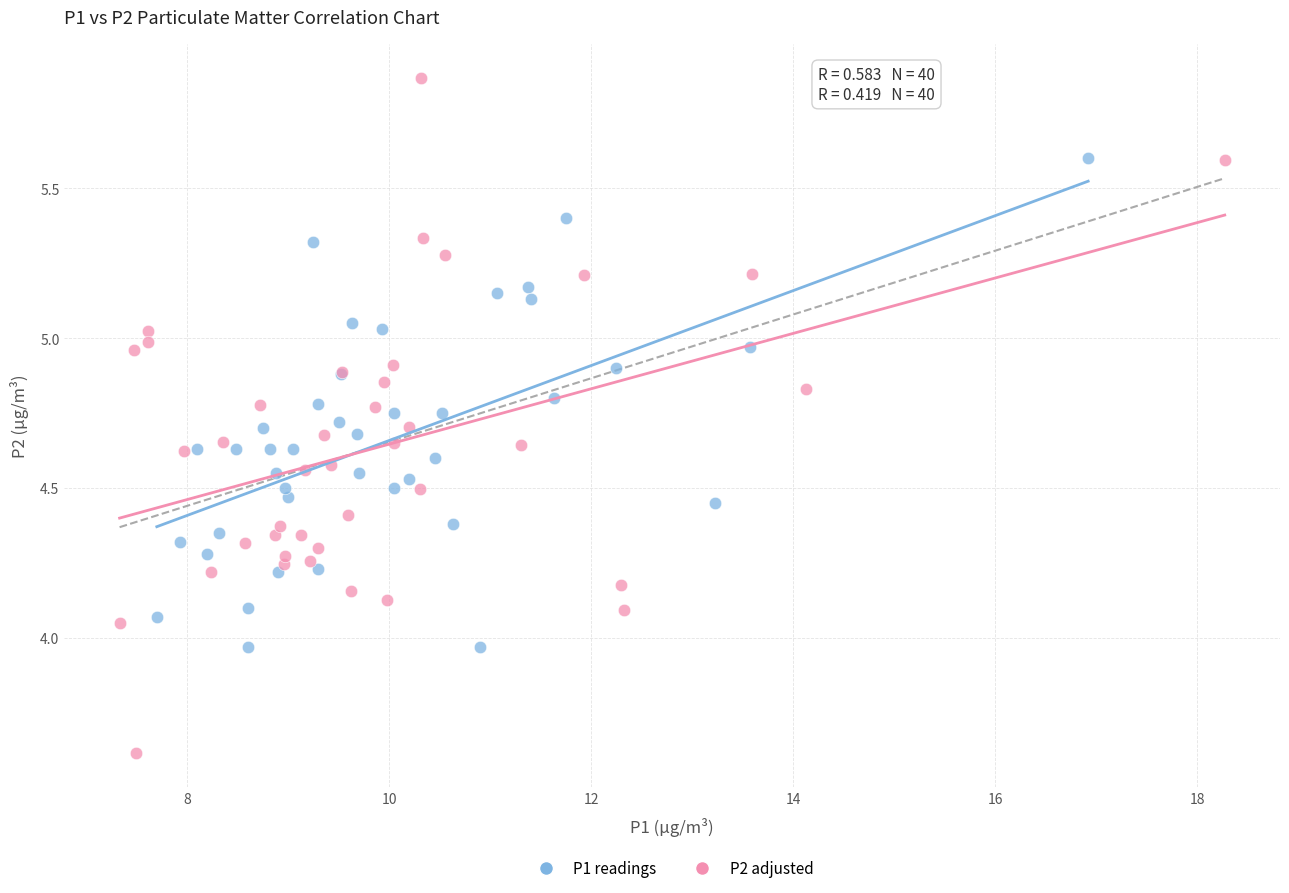

Which series reaches the maximum Y coordinate?

P2 adjusted